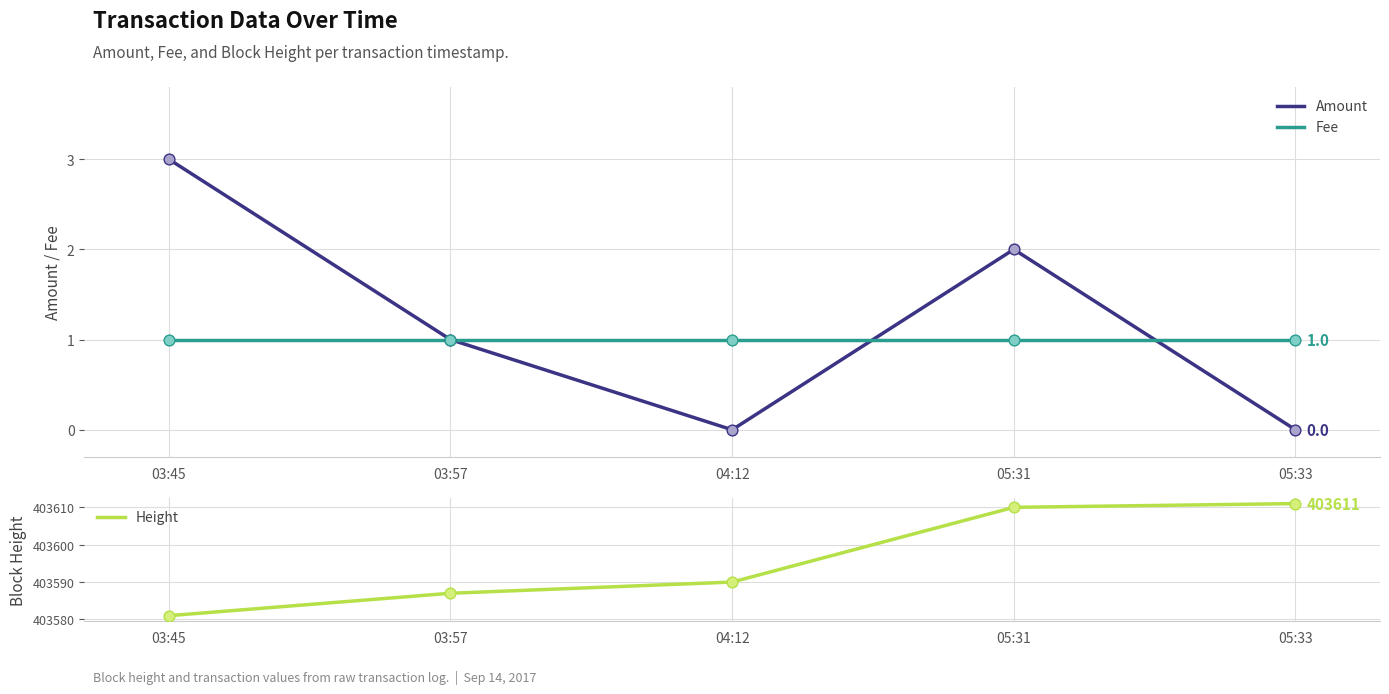

Which series has the widest spread of Y values?

Height